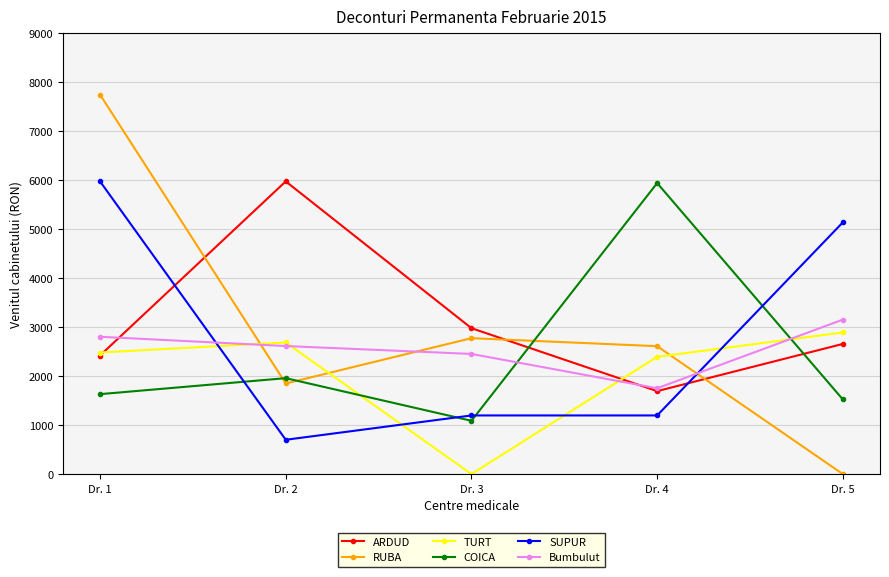

Is it true that Bumbulut equals 2452.8 at Dr. 3?

True